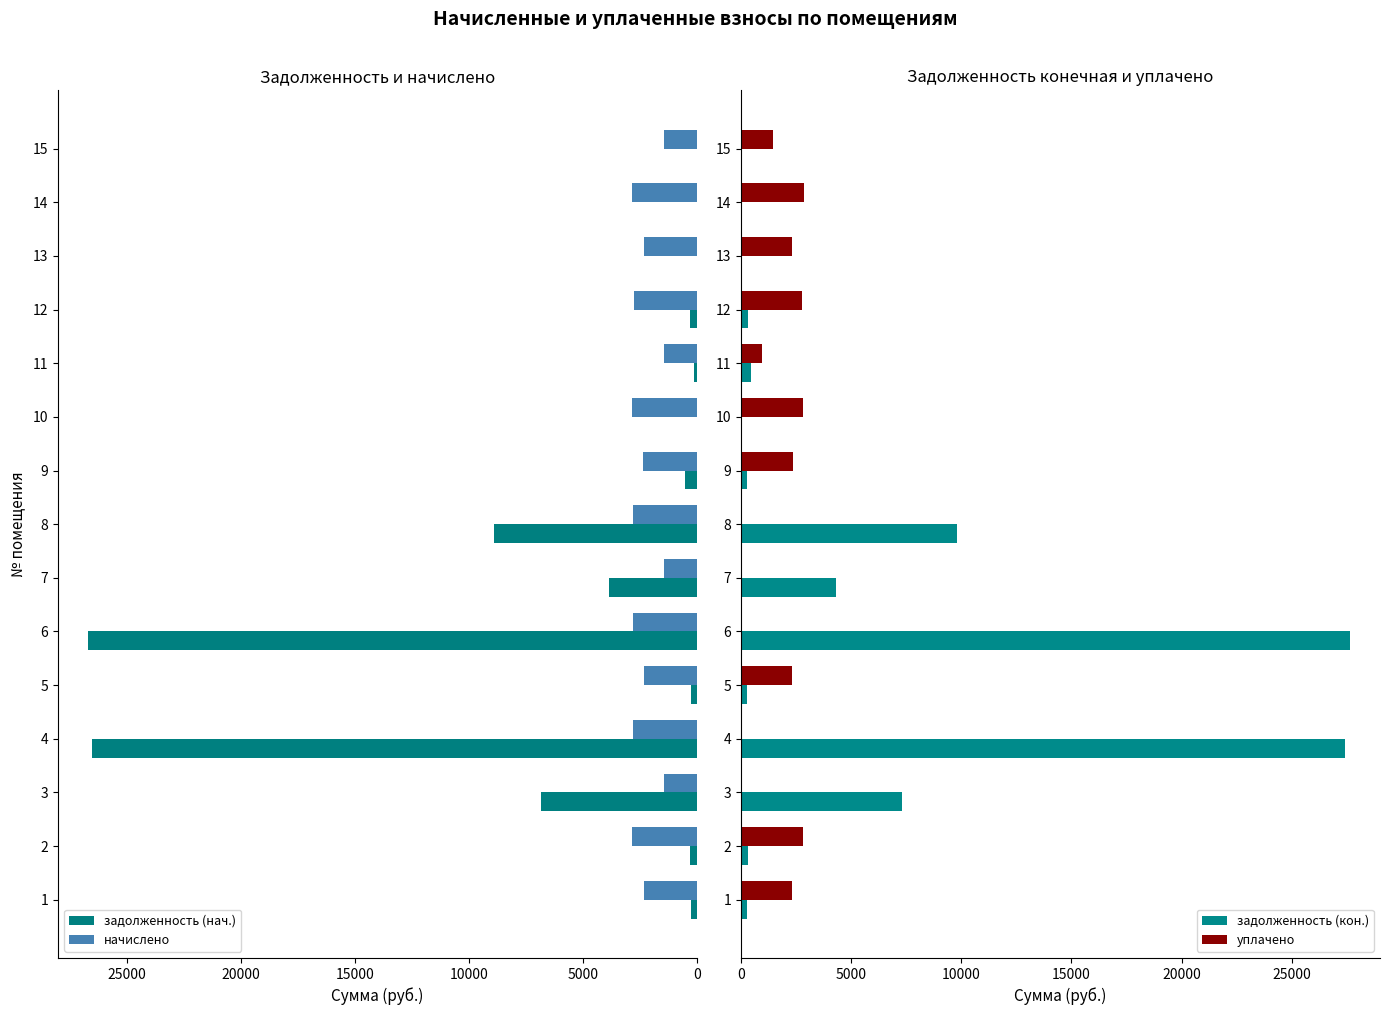

How many data points in задолженность (нач.) are above 308?

8